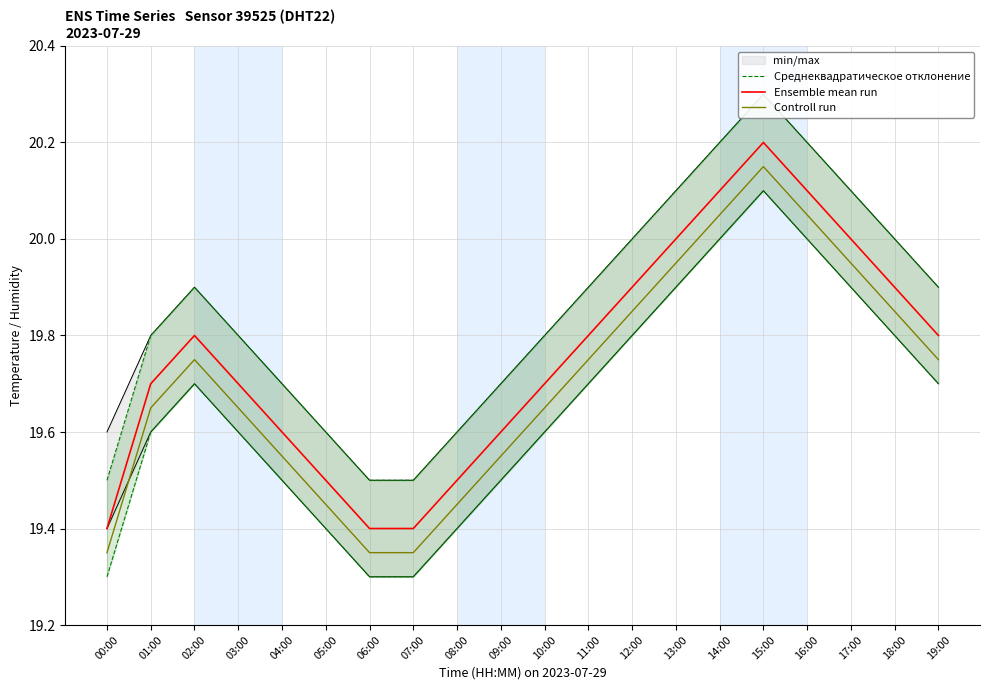

True or false: Controll run and Среднеквадратическое отклонение cross at least once.

False